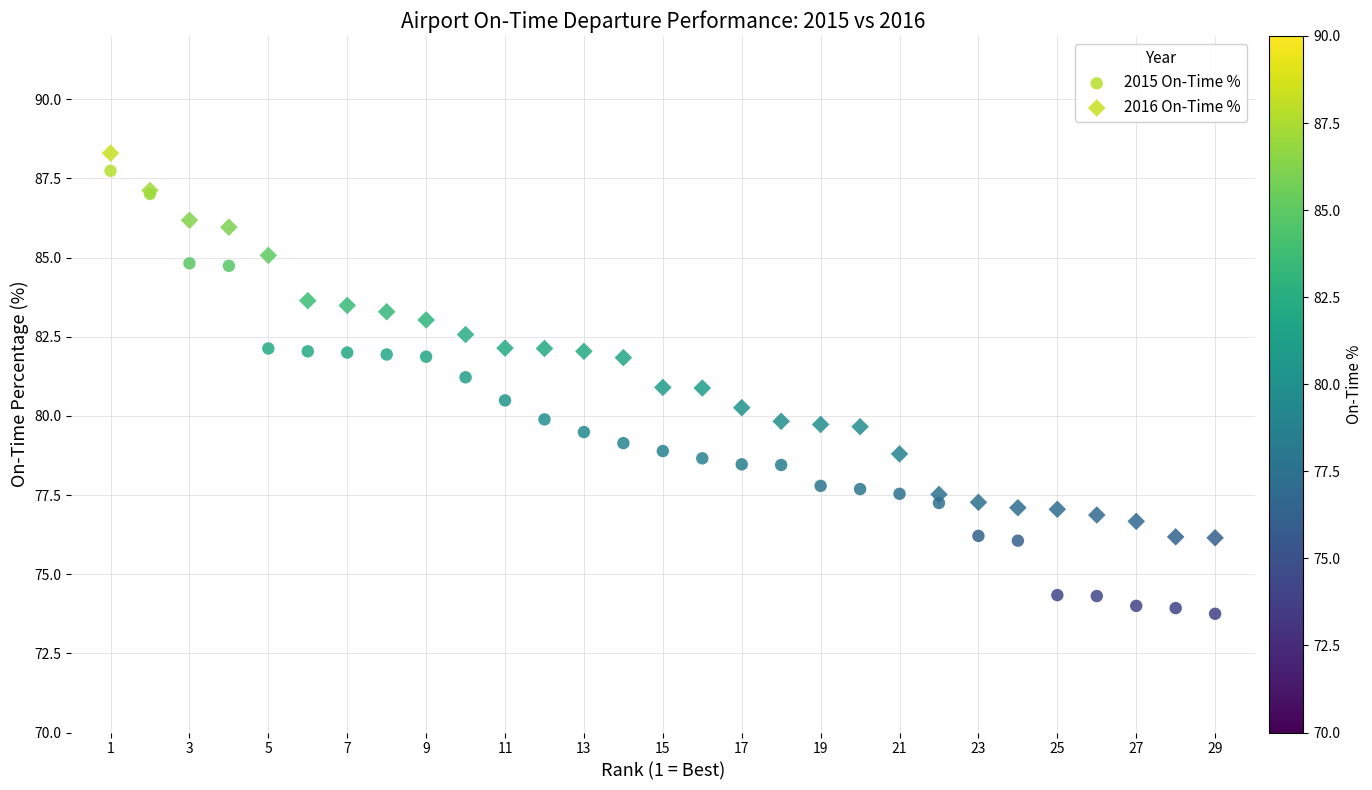

Which series contains the highest Y value?

2016 On-Time %